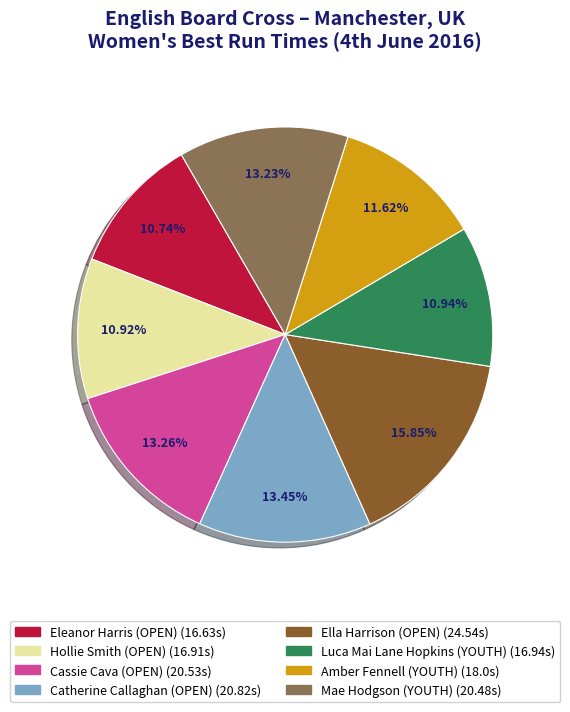

To the nearest percent, what percentage of the pie is Luca Mai Lane Hopkins (YOUTH)?

11%